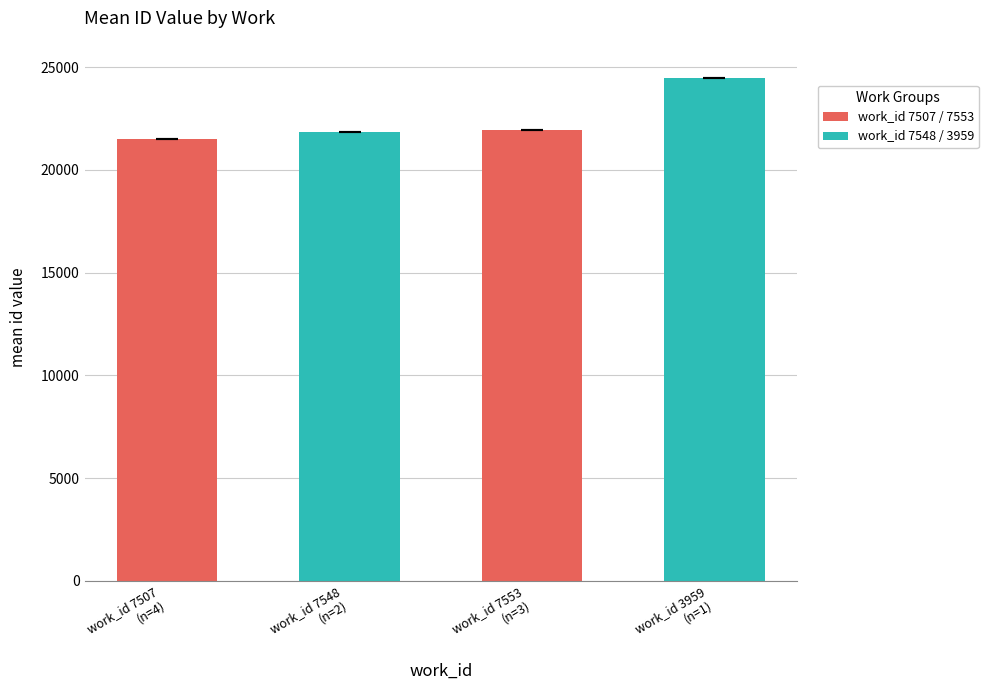

What is the change in value from work_id 7548
(n=2) to work_id 7553
(n=3)?

+110.8